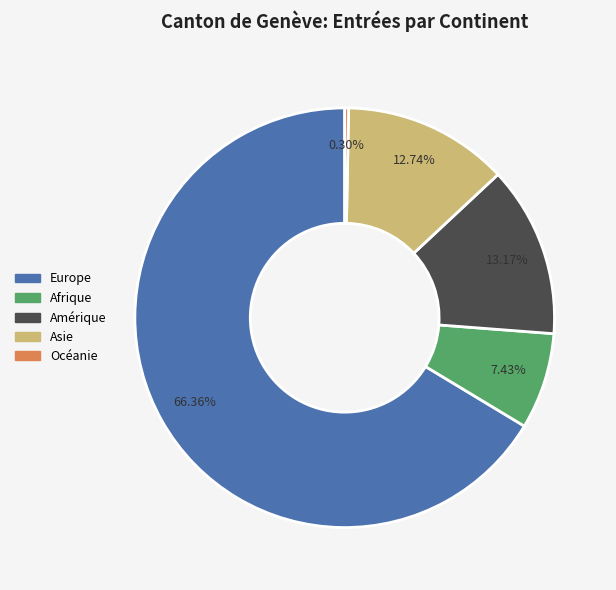

Is Europe the majority of the pie?

Yes